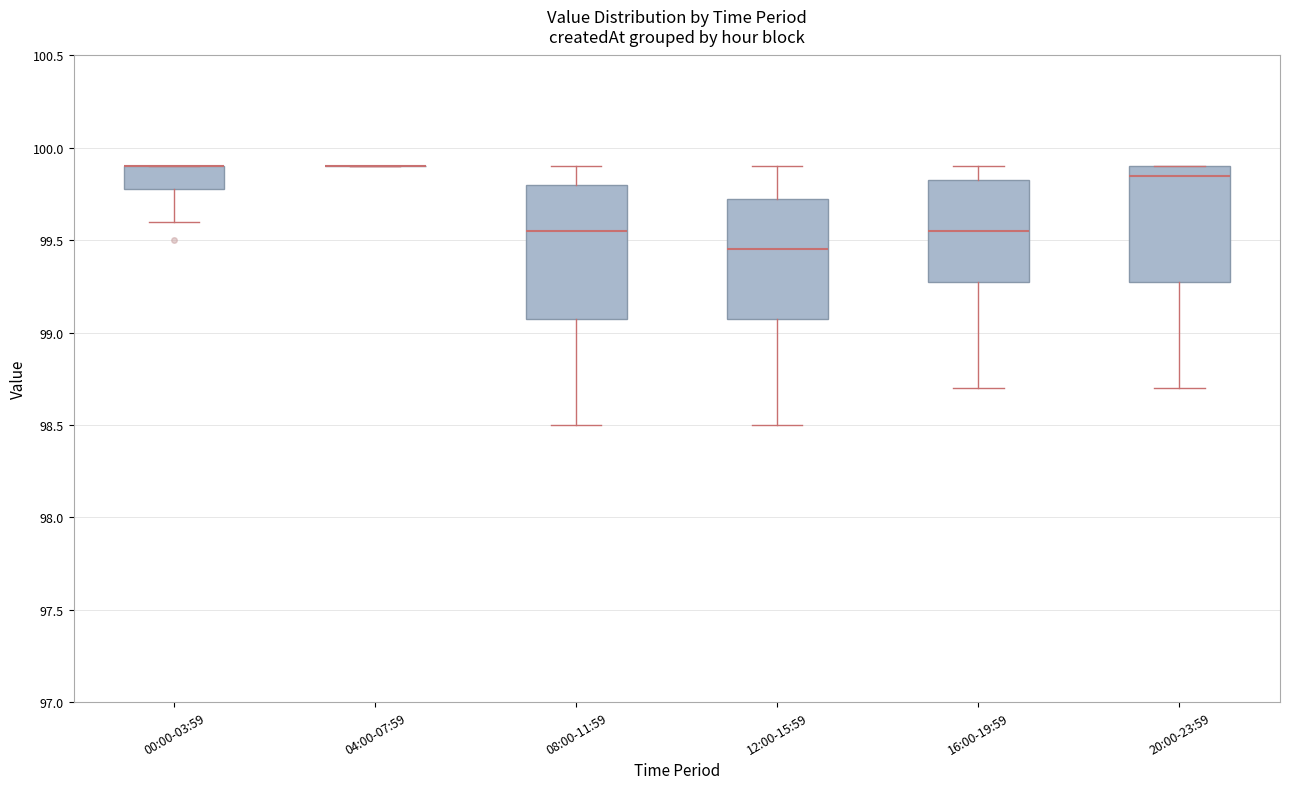

Where does the median line of the box for 08:00-11:59 sit on the y-axis? The values are not printed on the chart, so give them approximately, as read against the axis.

99.55